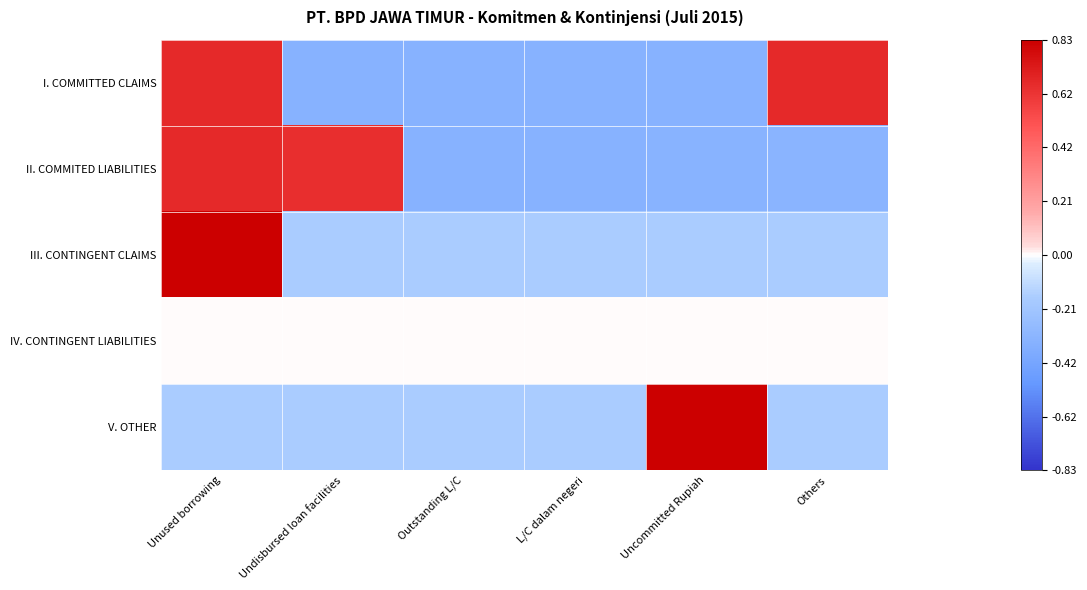

Rank the series at Undisbursed loan facilities from lowest to highest value.

I. COMMITTED CLAIMS, III. CONTINGENT CLAIMS, V. OTHER, IV. CONTINGENT LIABILITIES, II. COMMITED LIABILITIES